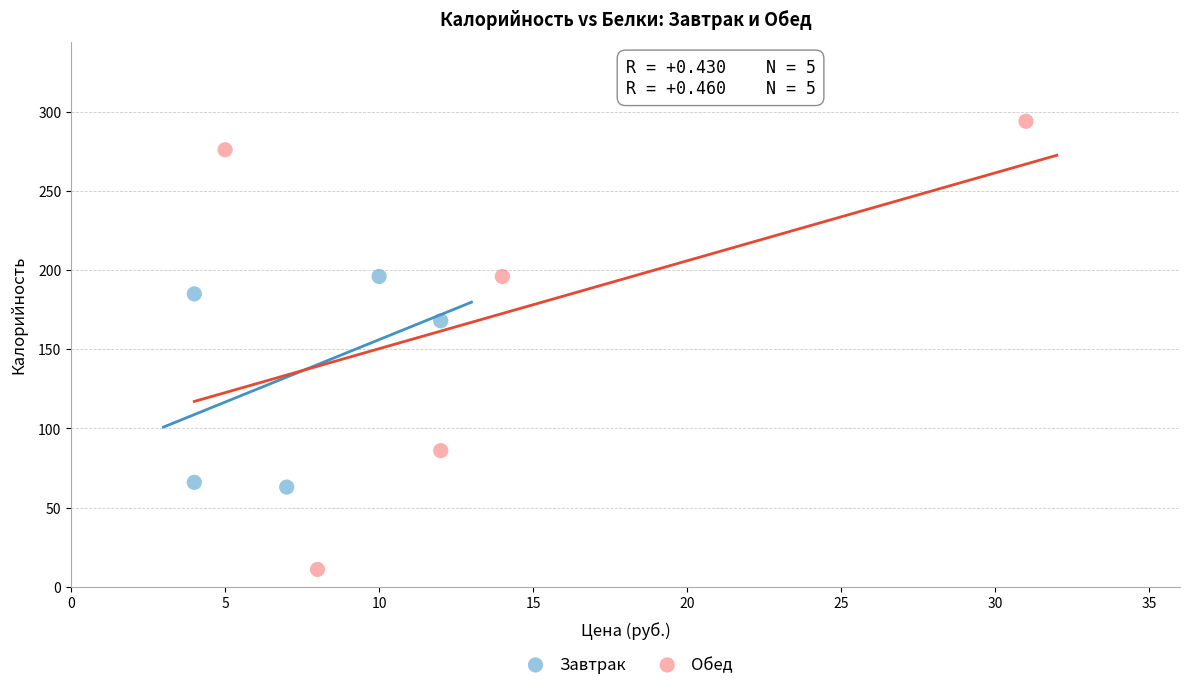

Which series has the widest spread of Y values?

Обед